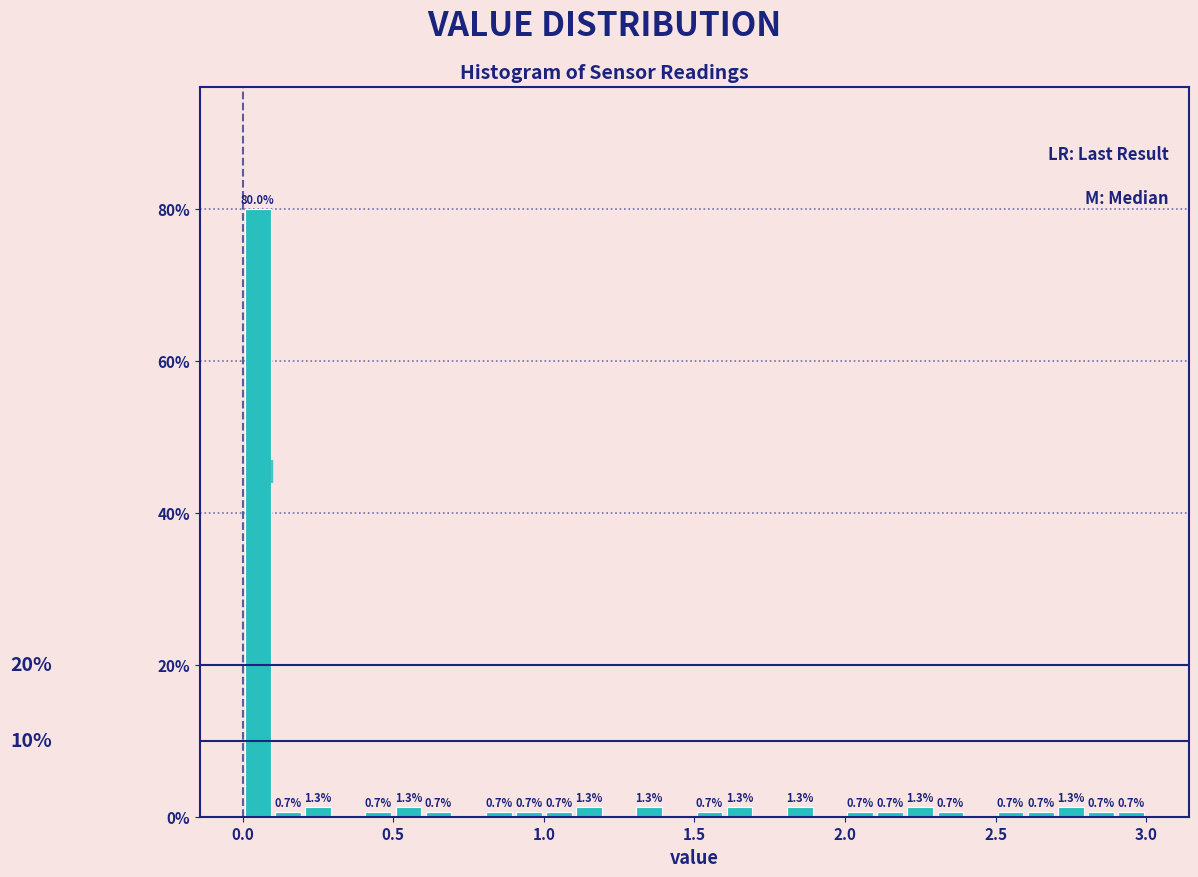

Around what value on the x-axis is the tallest bar? Give the approximate position of its centre, as read against the axis.

0.05